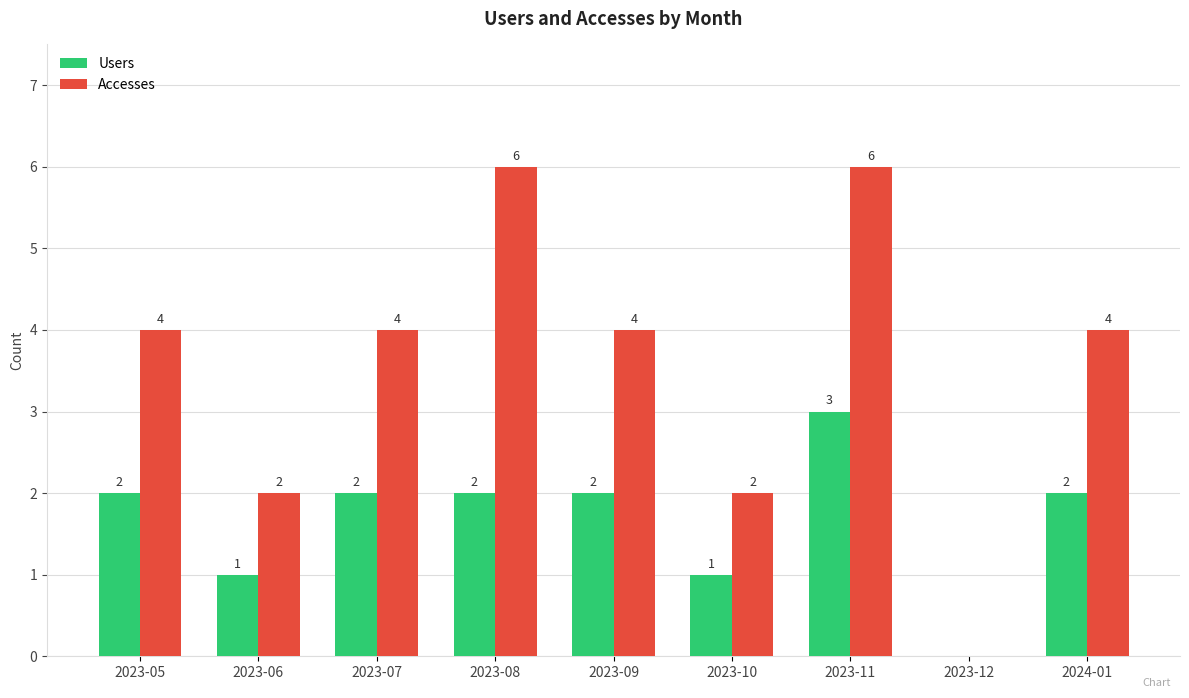

What is the average value of the Users series?

2